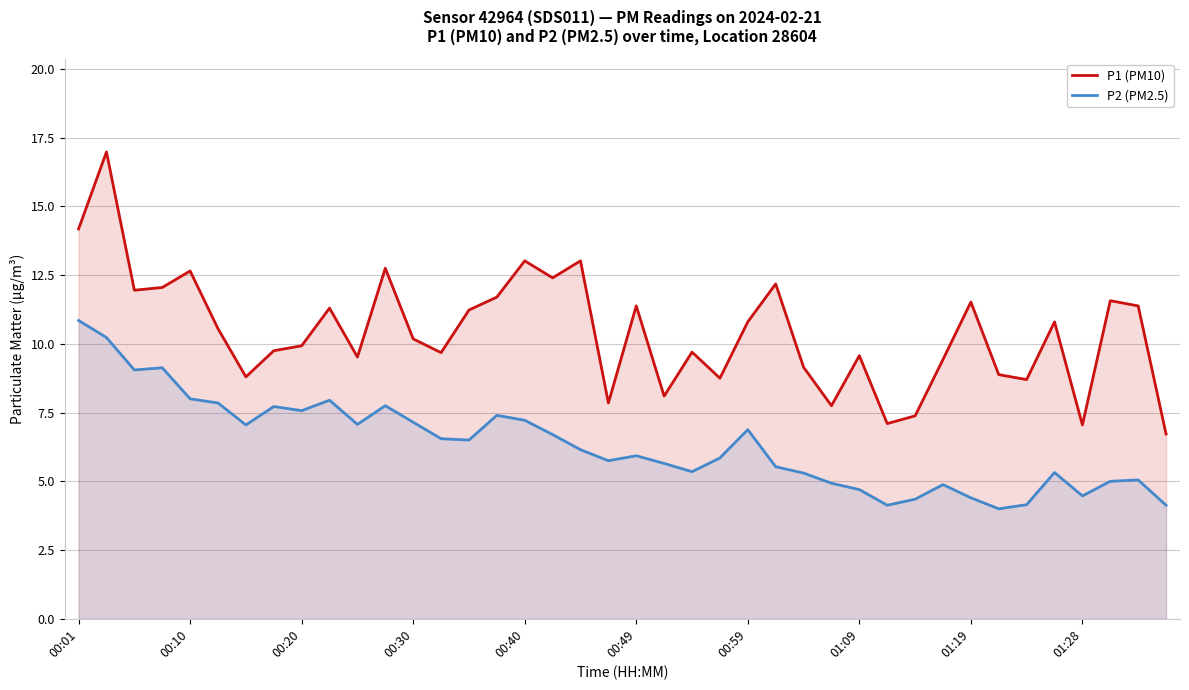

Which series has the widest spread of values?

P1 (PM10)